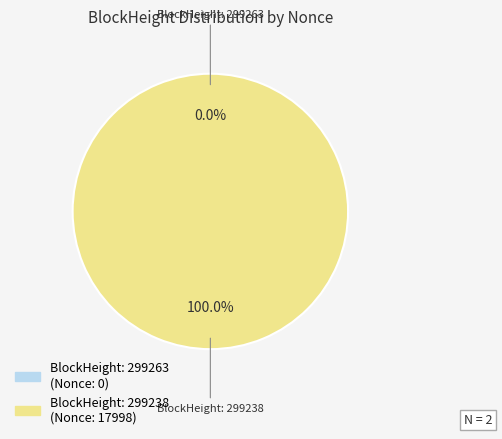

Count the number of slices in the pie.

2